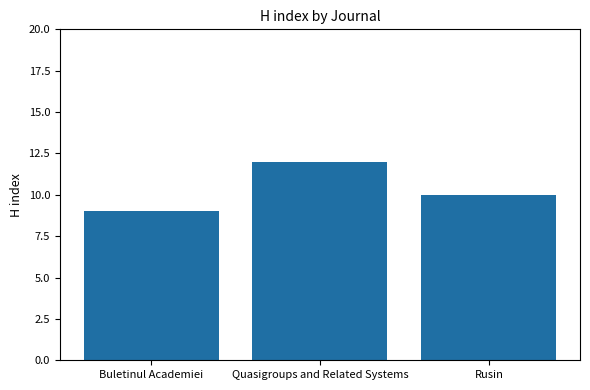

Reading left to right, list all the values displayed in this chart.

Buletinul Academiei=9	Quasigroups and Related Systems=12	Rusin=10